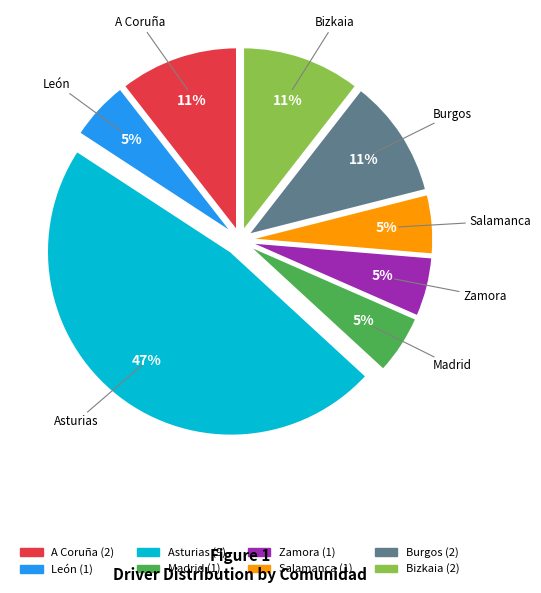

Do Madrid and A Coruña together represent more than half of the pie?

No